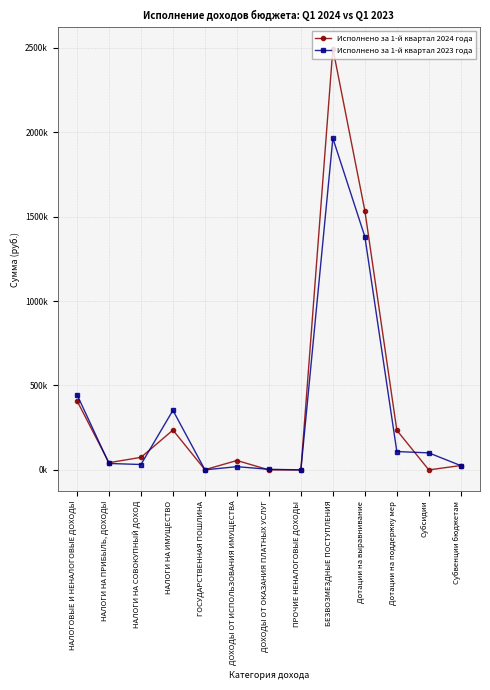

Is this an area chart (filled region under the line)?

No